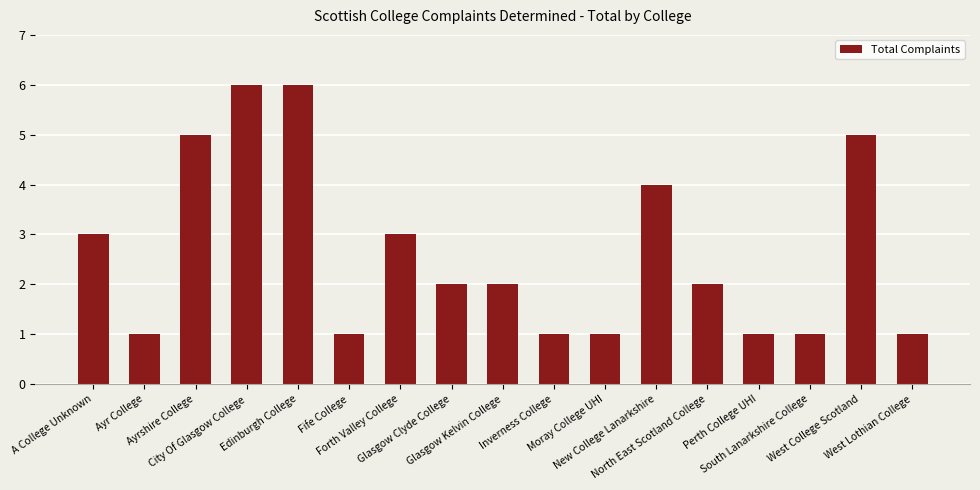

What is the difference between the maximum and minimum values?

5